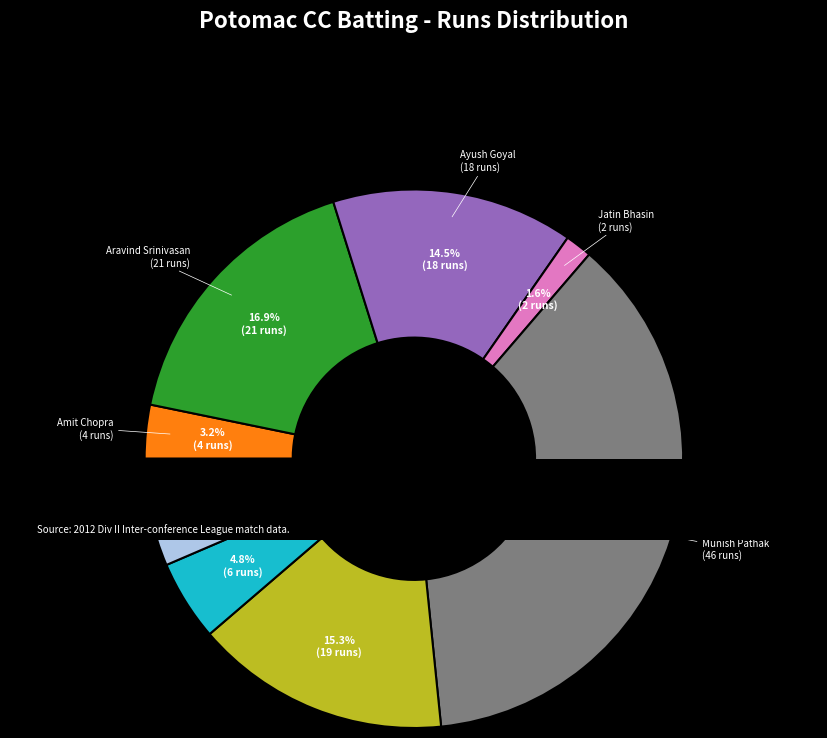

Is there any slice that represents more than half of the pie?

No